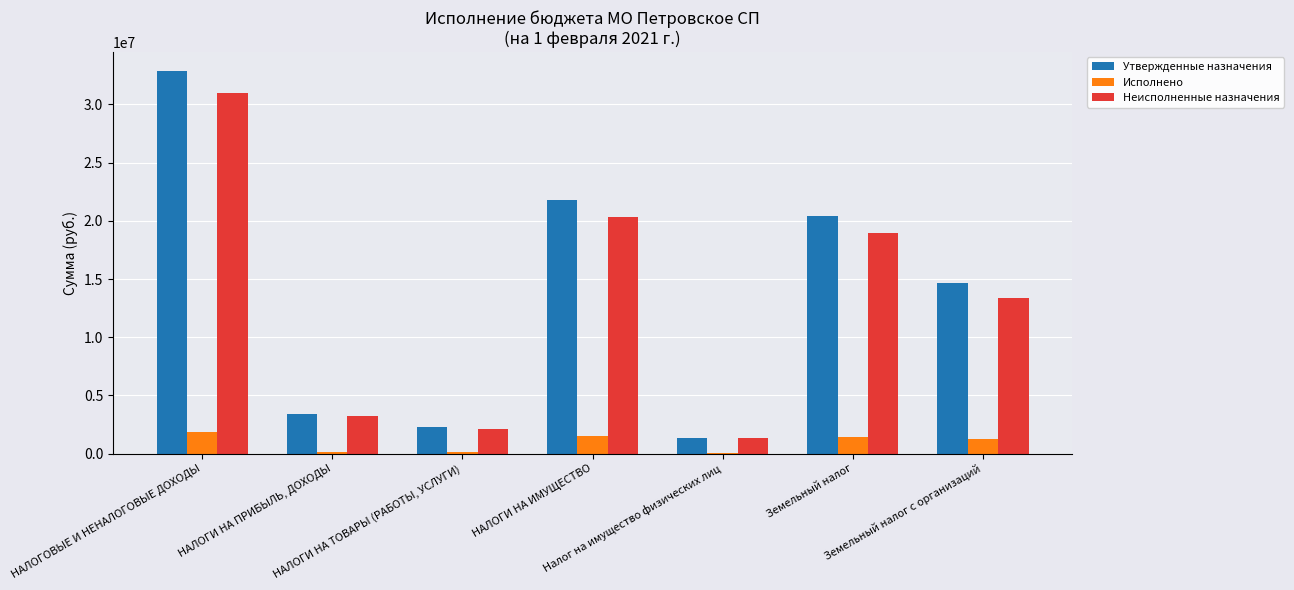

The Исполнено series shows 160686.8 at НАЛОГИ НА ТОВАРЫ (РАБОТЫ, УСЛУГИ). True or false?

True